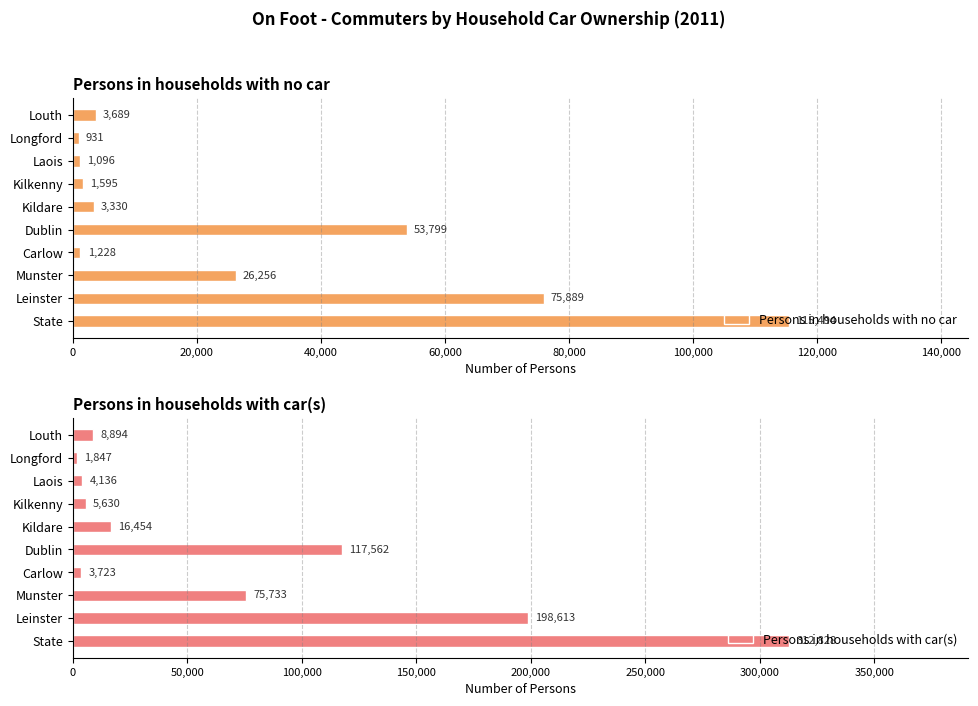

What is the sum of the Persons in households with car(s) values at State and Dublin?

430390